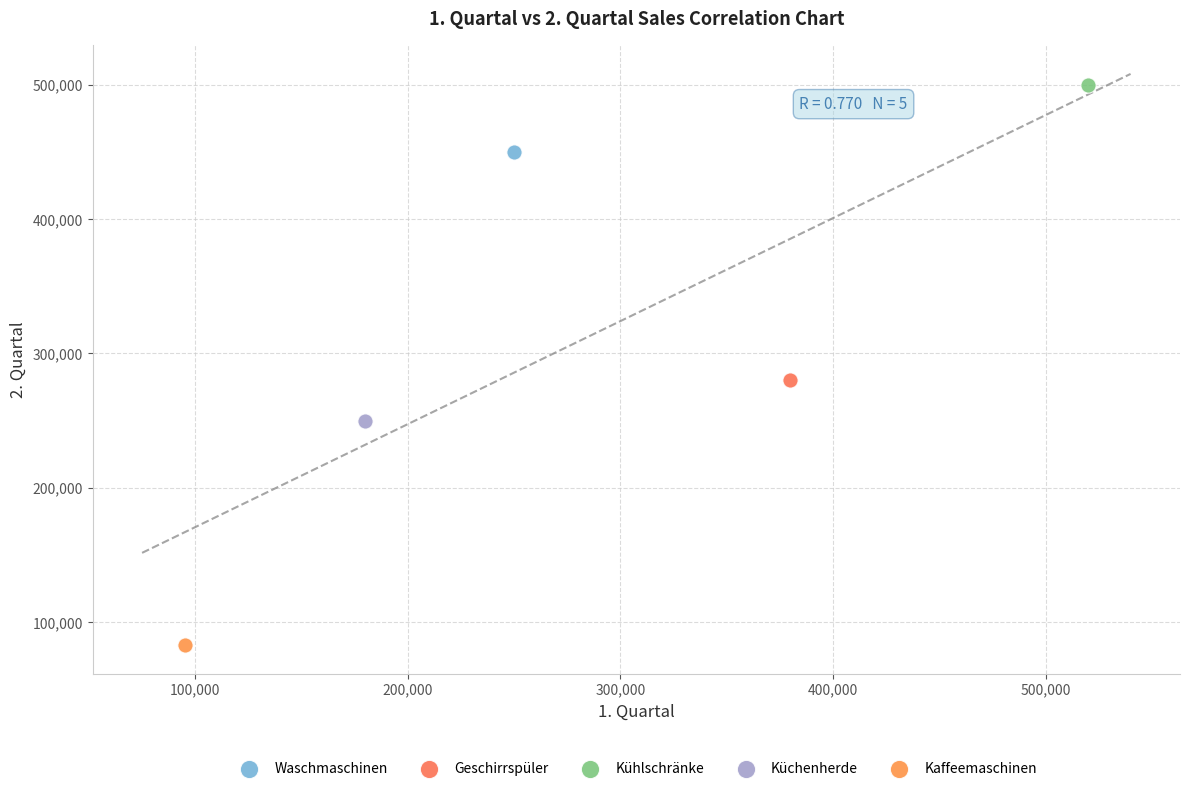

What are all the series names shown in the legend?

Waschmaschinen, Geschirrspüler, Kühlschränke, Küchenherde, Kaffeemaschinen